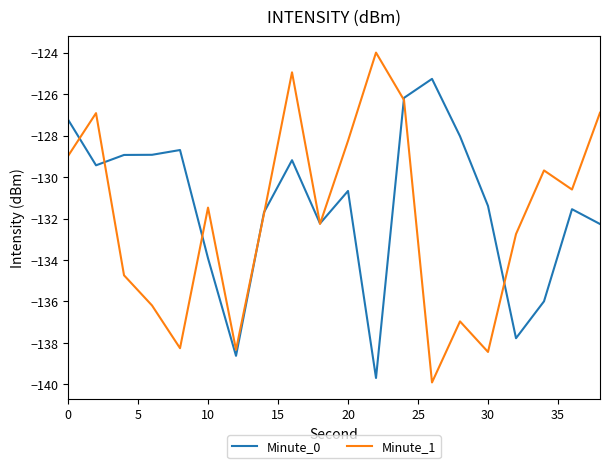

Rank the series by their maximum value, from highest to lowest.

Minute_1, Minute_0